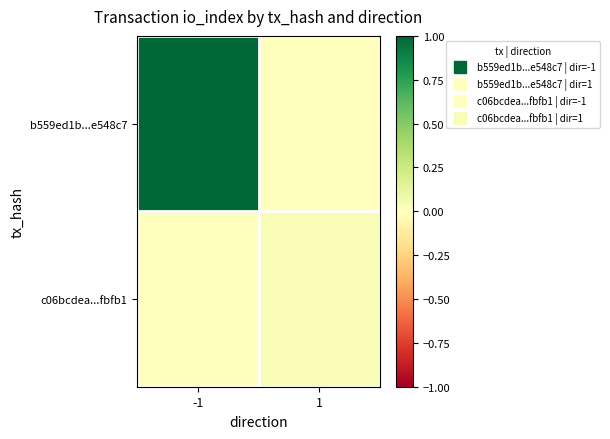

Reading left to right, extract all data points from this chart.

b559ed1b...e548c7: -1=1.0	1=0.0
c06bcdea...fbfb1: -1=0.0	1=0.0